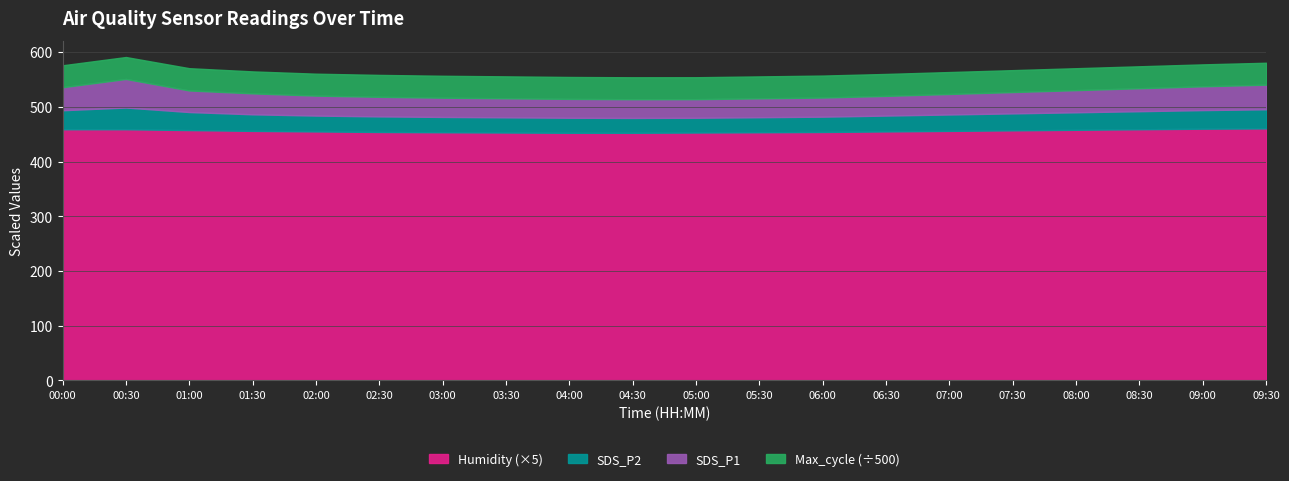

Between 04:30 and 06:30, which series saw the biggest shift?

Max_cycle